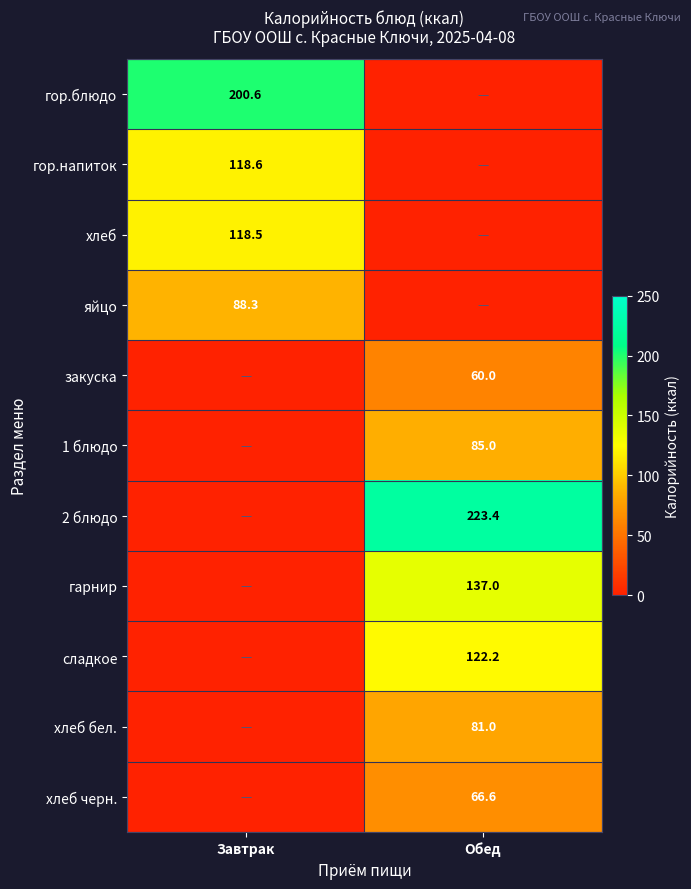

True or false: яйцо has a value of 88.3 at Завтрак.

True